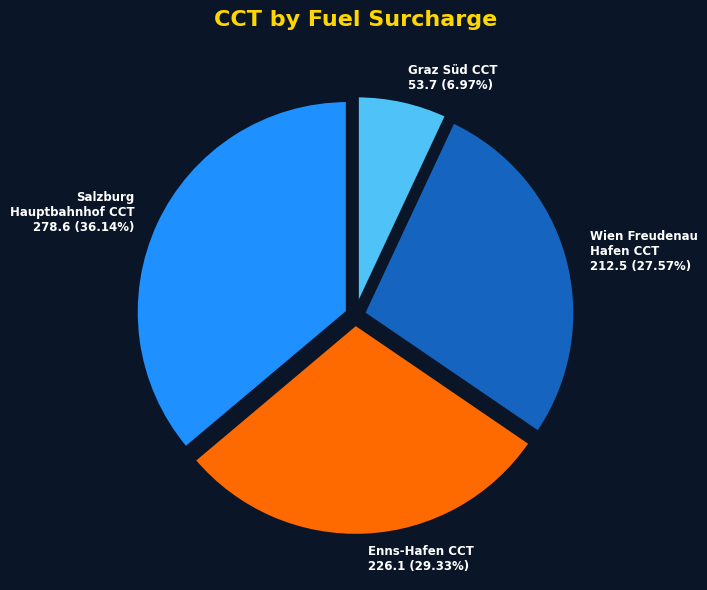

Is there a majority slice in this chart?

No